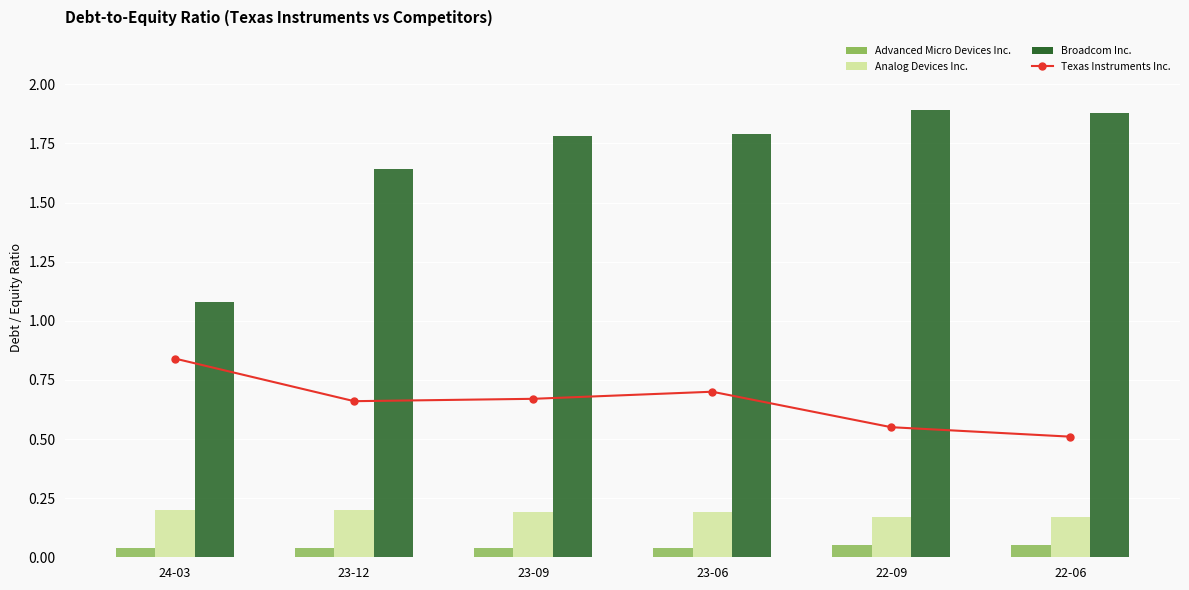

How many categories are shown in the chart?

6